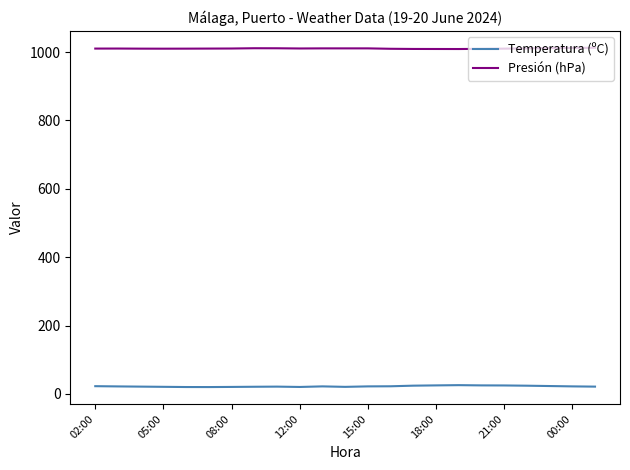

Which series has the largest total across all categories?

Presión (hPa)